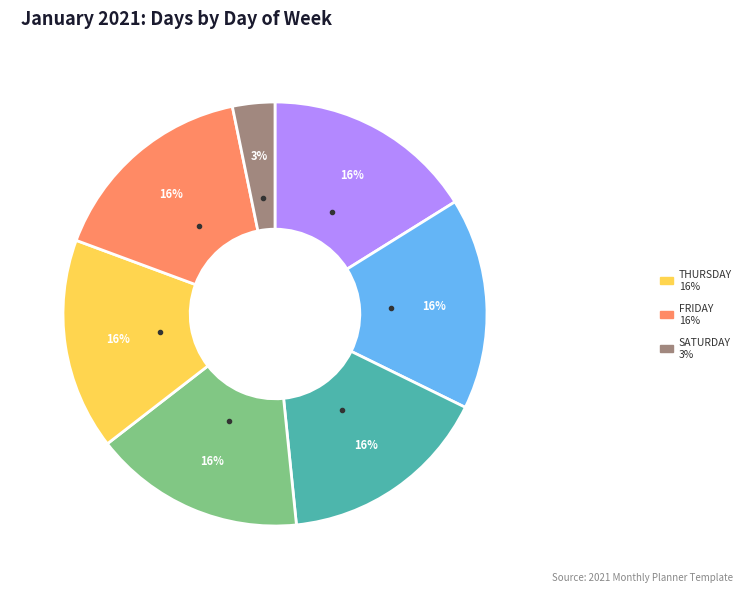

Is there any slice that represents more than half of the pie?

No